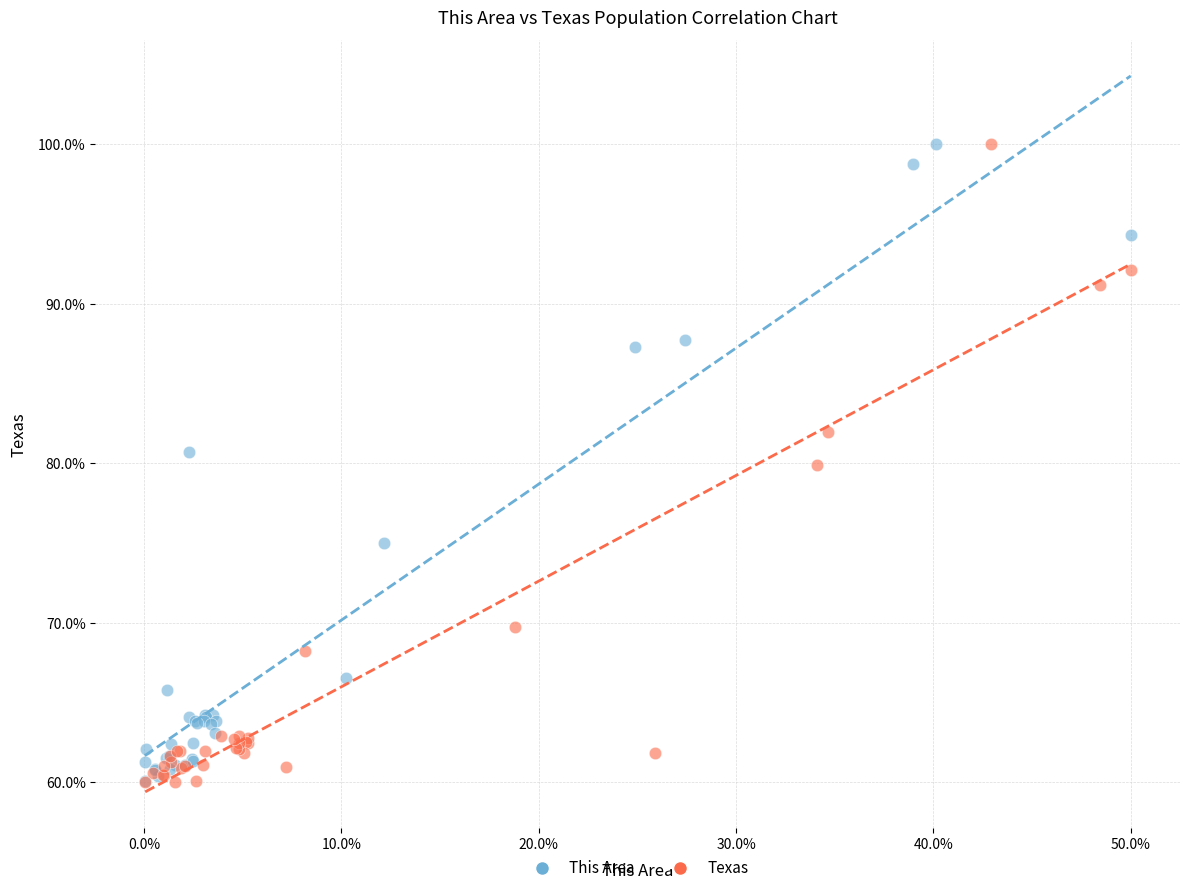

What are all the series names shown in the legend?

This Area, Texas